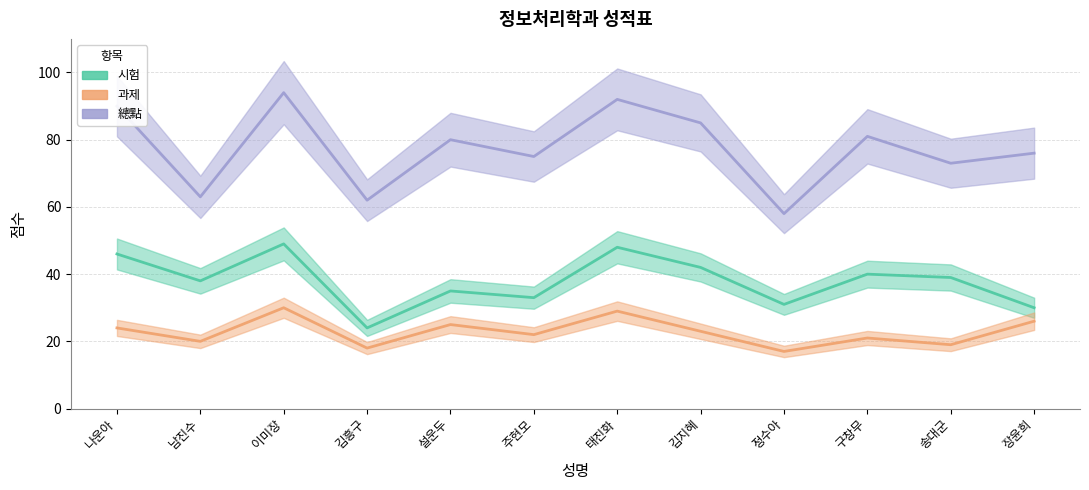

What is the difference between the 과제 values at 송대군 and 김지혜?

4